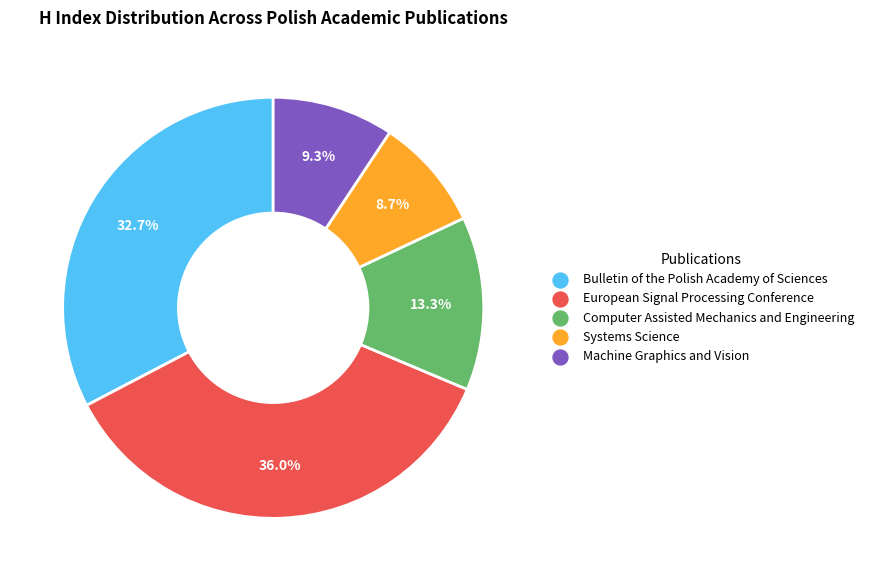

To the nearest percent, what is the combined percentage of Computer Assisted Mechanics and Engineering and Bulletin of the Polish Academy of Sciences?

46%